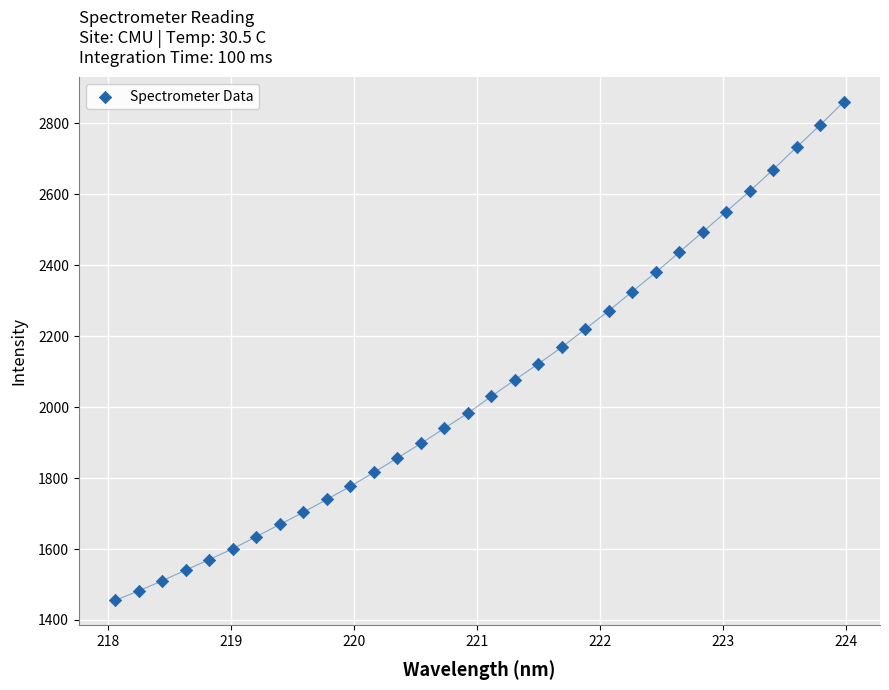

What is the range of Y values (max minus min)?

1404.1